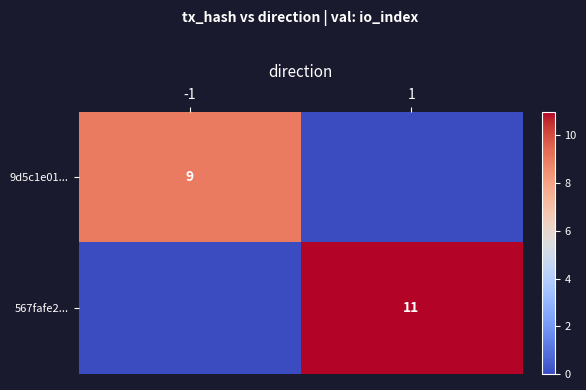

Is it true that 9d5c1e01... equals 9 at -1?

True